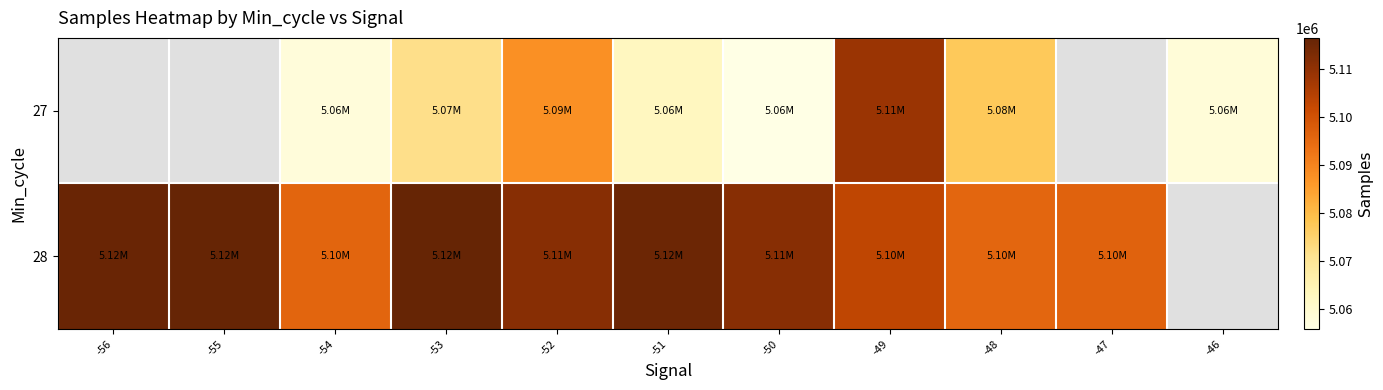

How many data points in 28 are above 5111276?

5